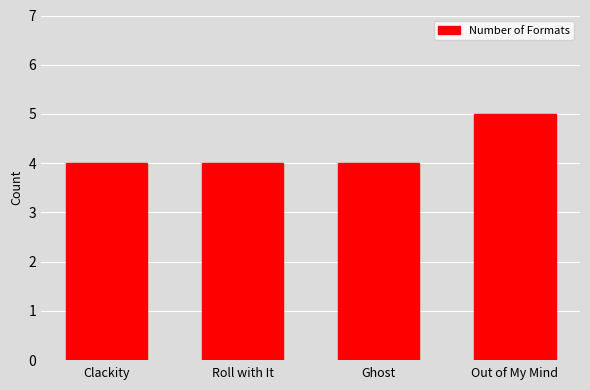

Does the chart contain stacked bars?

No